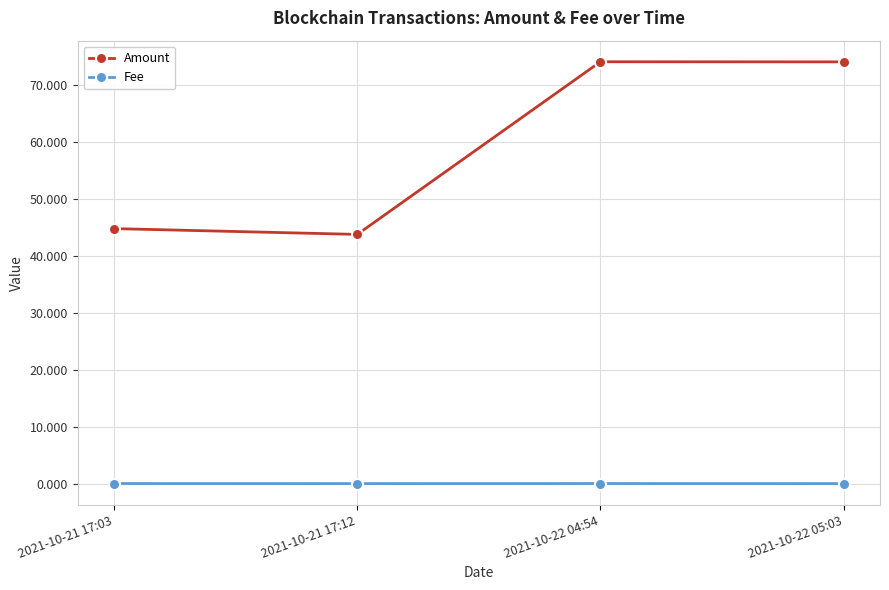

True or false: Amount and Fee cross at least once.

False